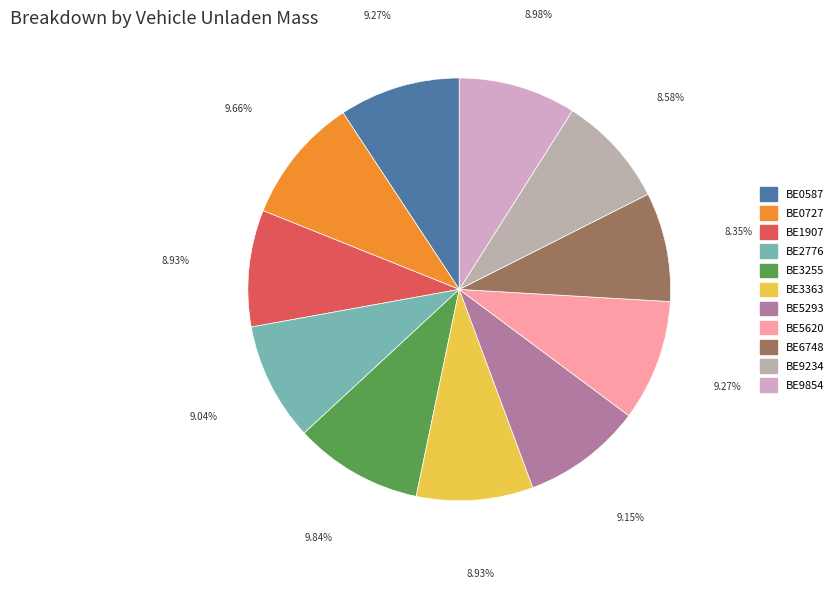

Which category has the biggest portion of the pie?

BE3255